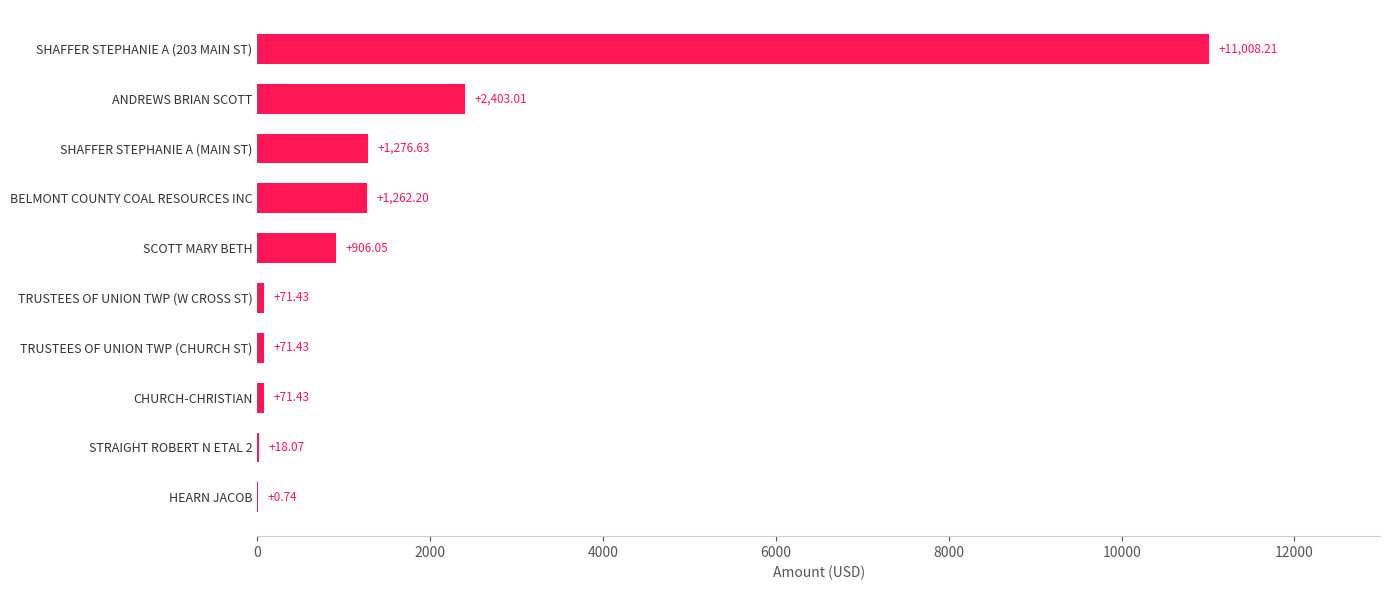

What is the ratio of the value at SHAFFER STEPHANIE A (203 MAIN ST) to the value at BELMONT COUNTY COAL RESOURCES INC?

8.7